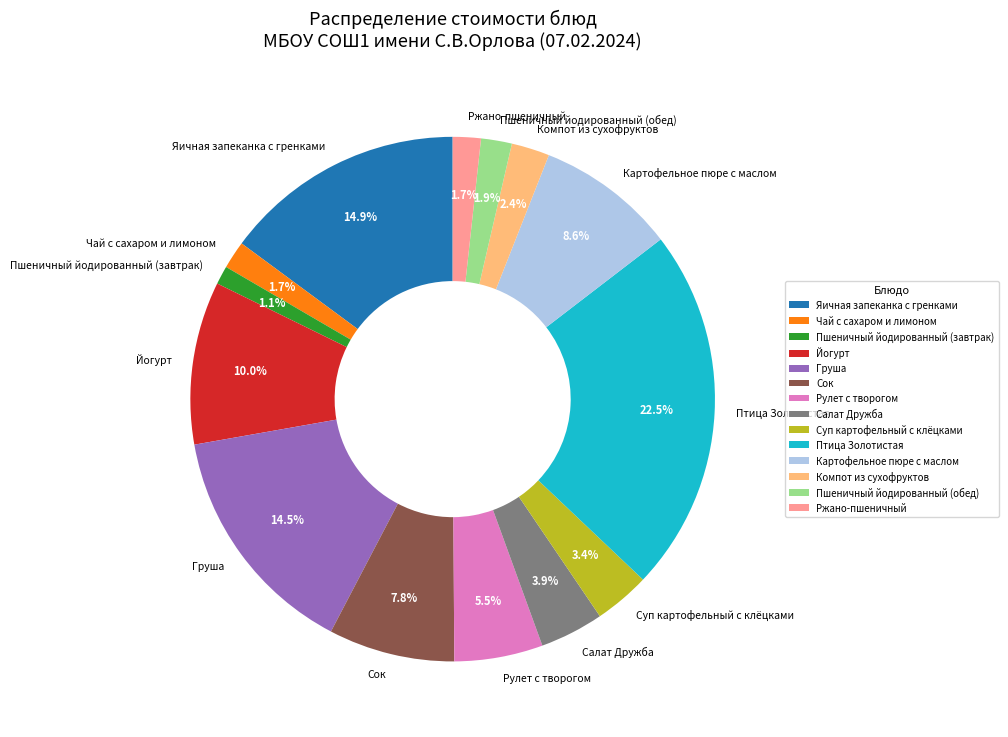

Is there a majority slice in this chart?

No